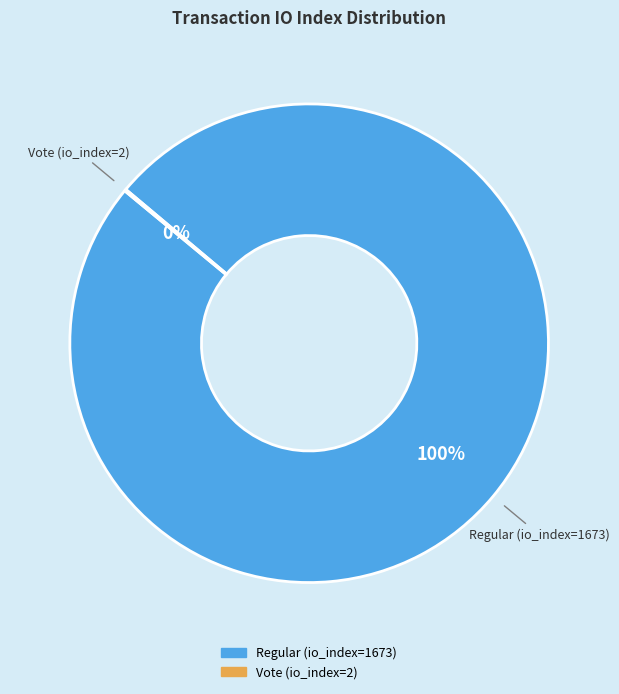

To the nearest percent, what is the difference between the largest and smallest slice percentages?

100%